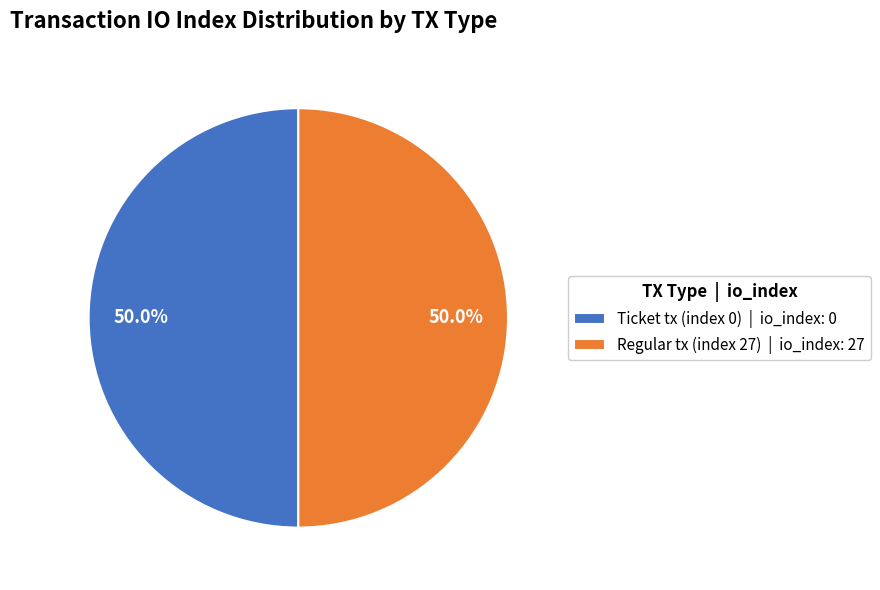

Approximately how many times larger is the value at Ticket tx (index 0) | io_index: 0 compared to Regular tx (index 27) | io_index: 27?

1.0